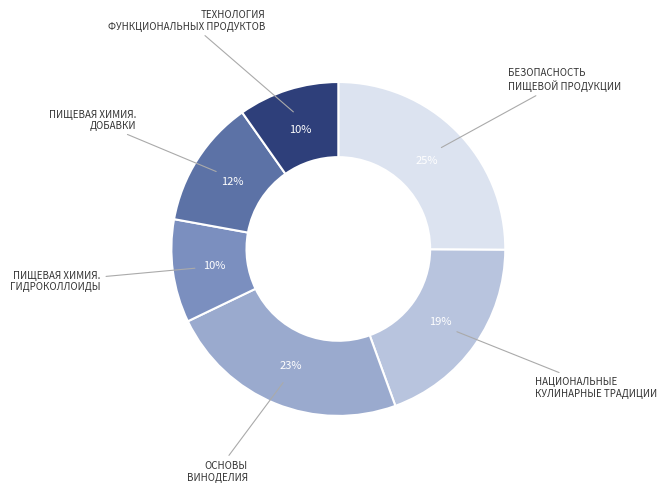

Does any single category account for the majority?

No